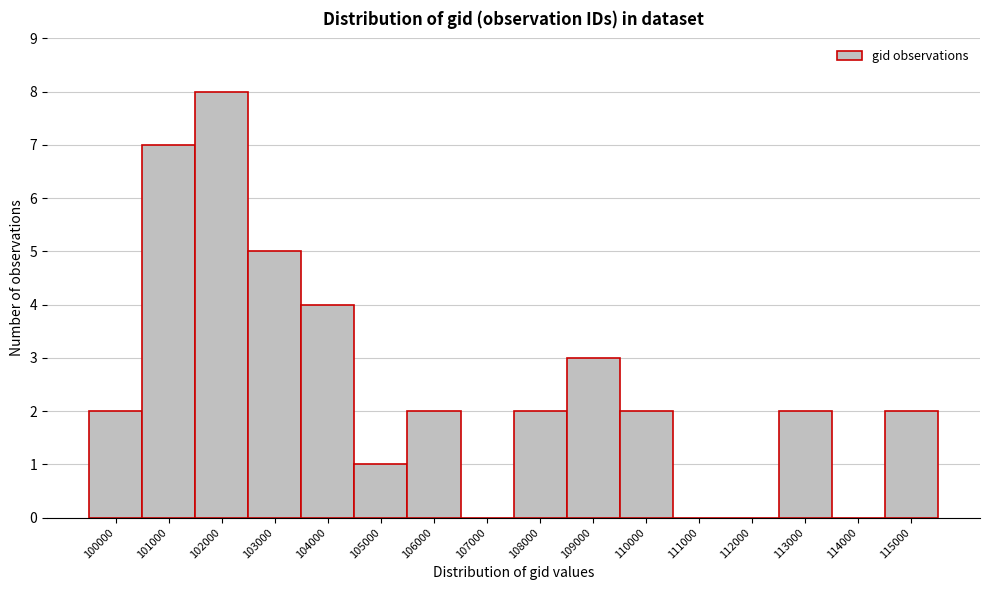

Reading right to left, list all the values displayed in this chart.

115000=2	114000=0	113000=2	112000=0	111000=0	110000=2	109000=3	108000=2	107000=0	106000=2	105000=1	104000=4	103000=5	102000=8	101000=7	100000=2